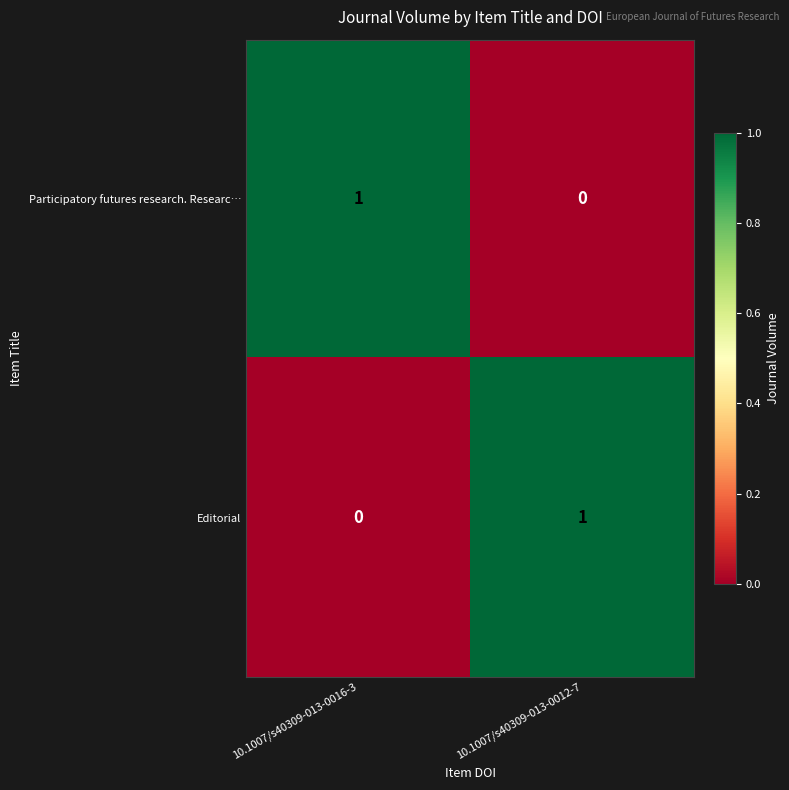

Is the value of Participatory futures research. Researc… at 10.1007/s40309-013-0012-7 greater than the value of Editorial at 10.1007/s40309-013-0012-7?

No